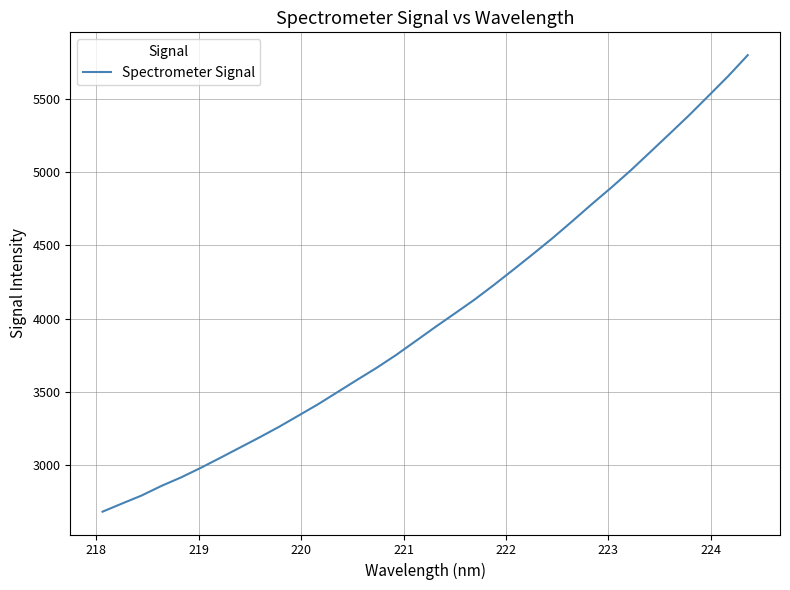

Does the chart display data point markers on the line(s)?

No